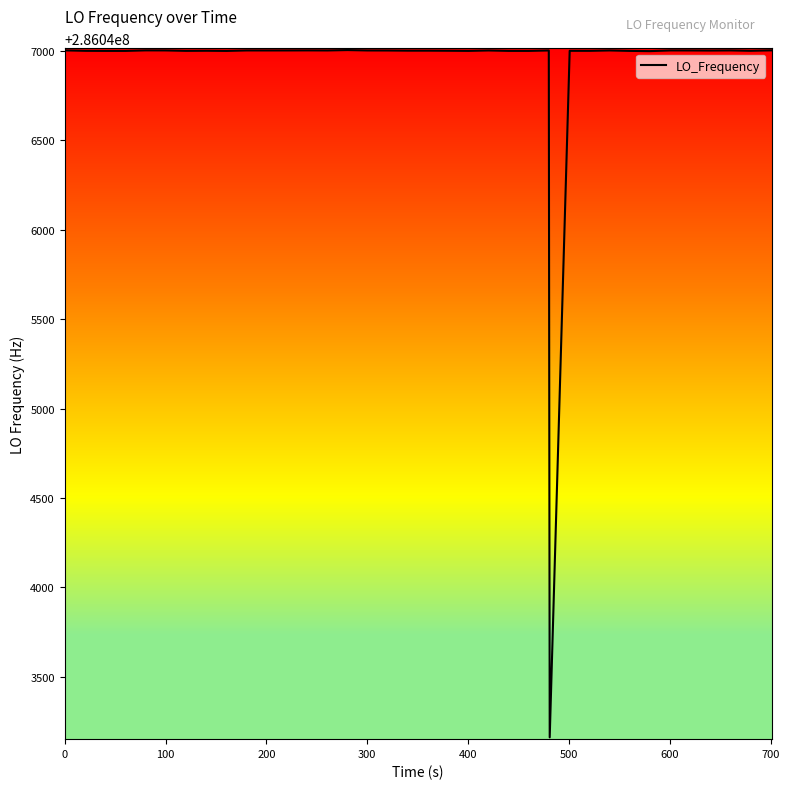

What is the average value?

286046905.4